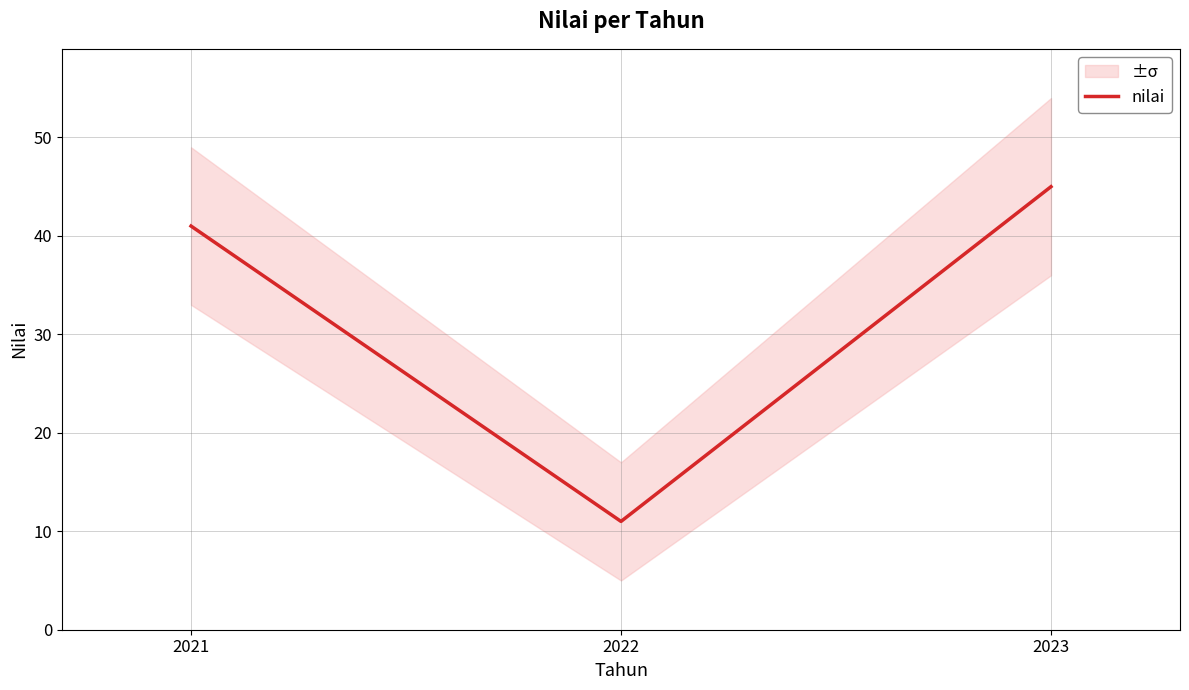

The chart shows a value of 4 at 2022. True or false?

False